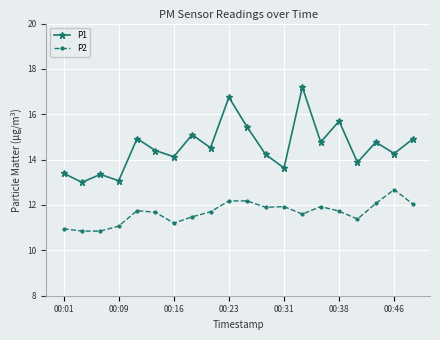

Which series has the largest total across all categories?

P1